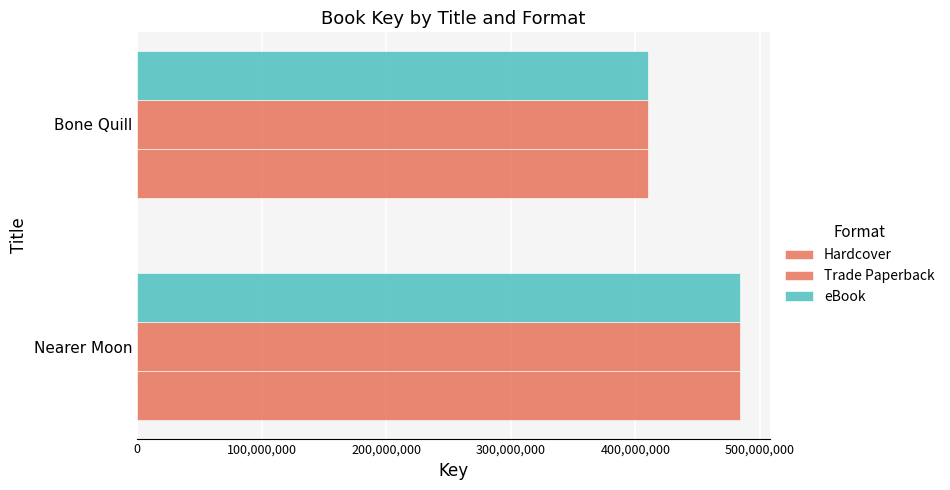

How many distinct data groups are displayed?

3